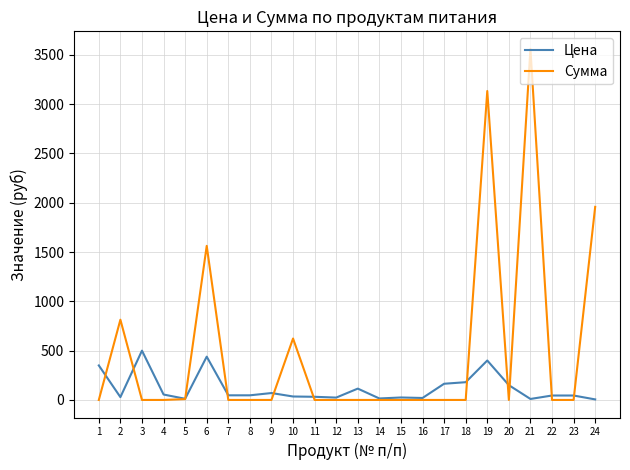

List the series in order of their overall mean, lowest first.

Цена, Сумма